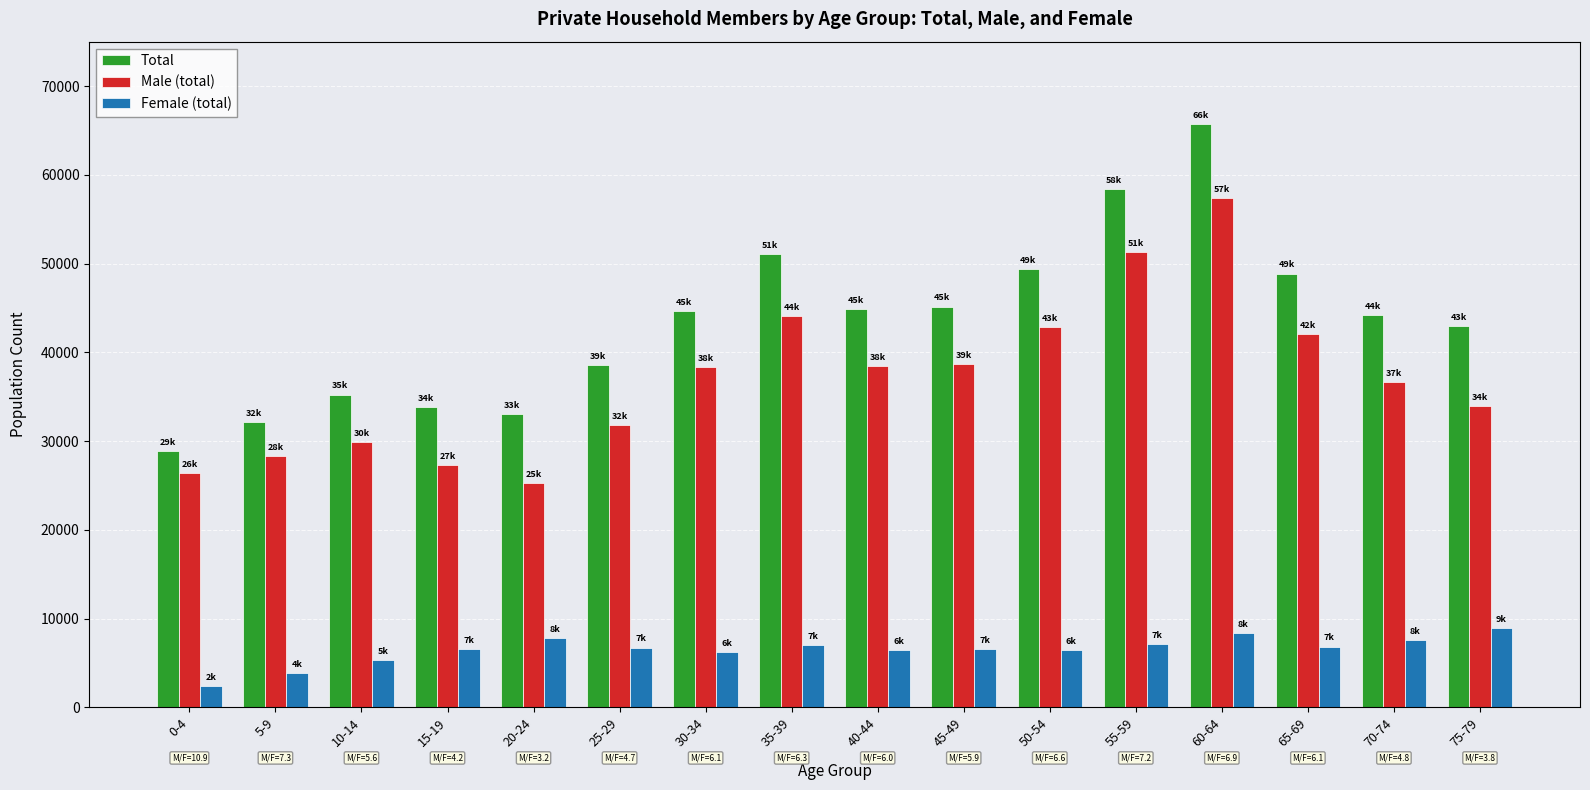

The value of Male (total) at 55-59 is 51263. True or false?

True